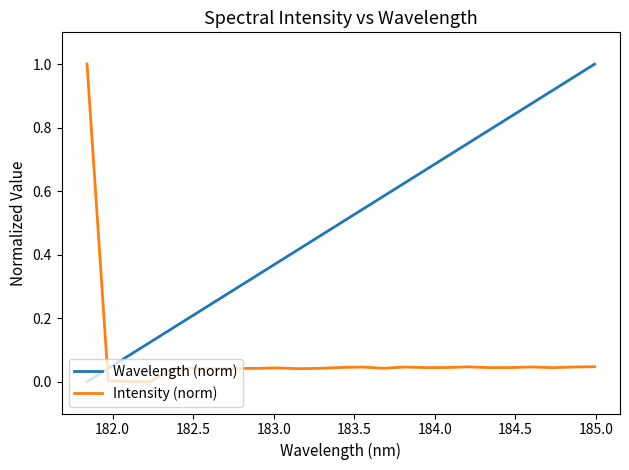

After their last crossing, which series has the higher values: Wavelength (norm) or Intensity (norm)?

Wavelength (norm)